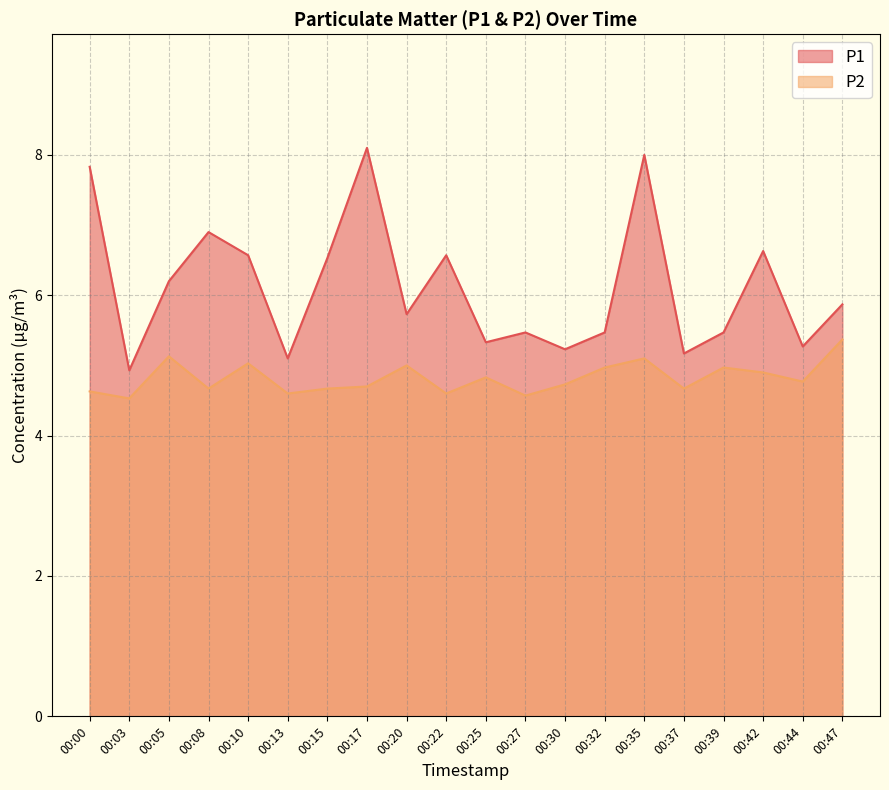

Which series has the largest total across all categories?

P1